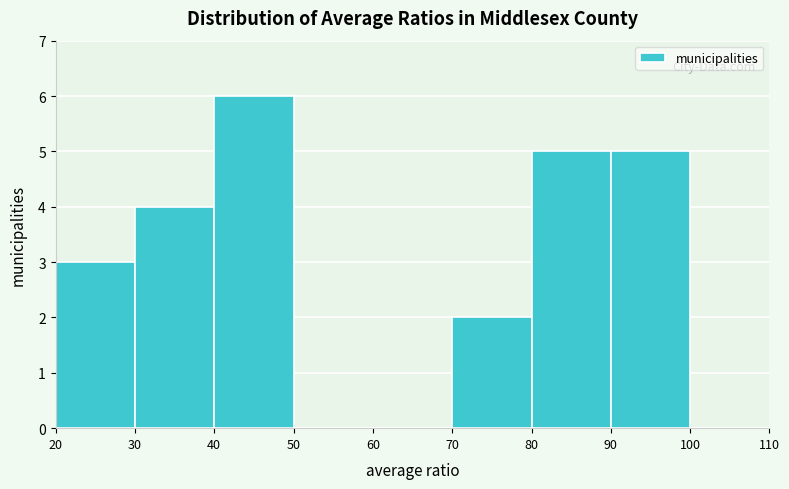

Which range on the x-axis has the tallest bar?

40 to 50